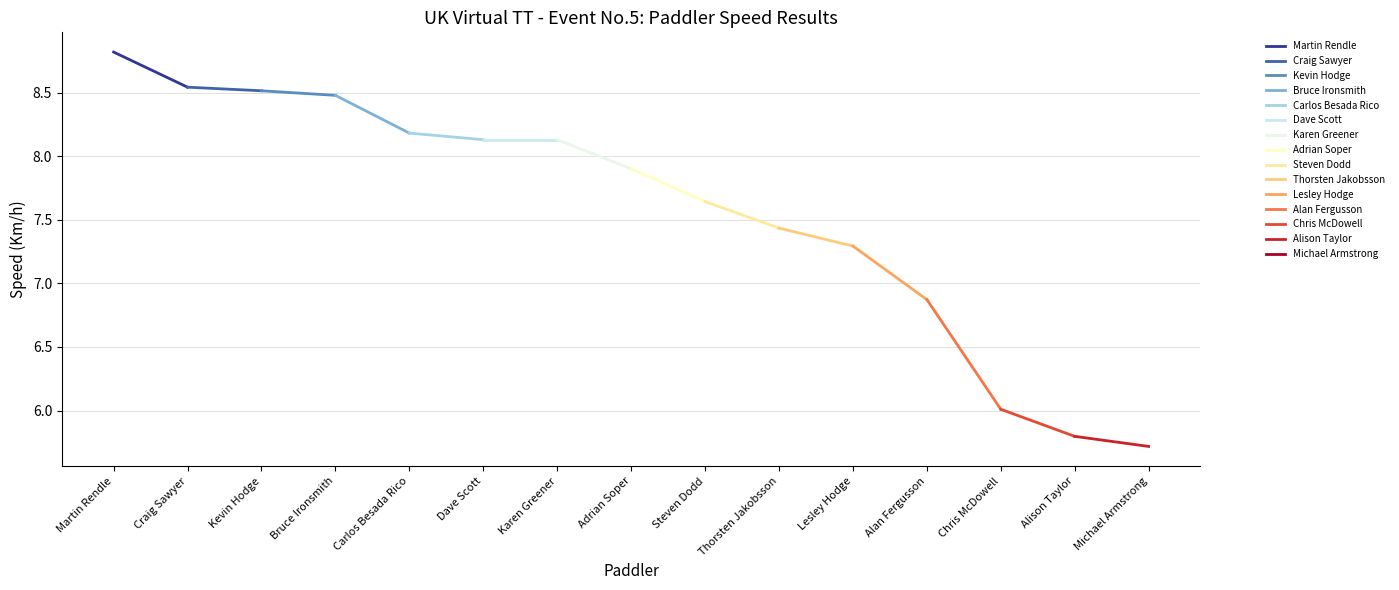

Where does the Pace Km/h series first go above 7?

Martin Rendle